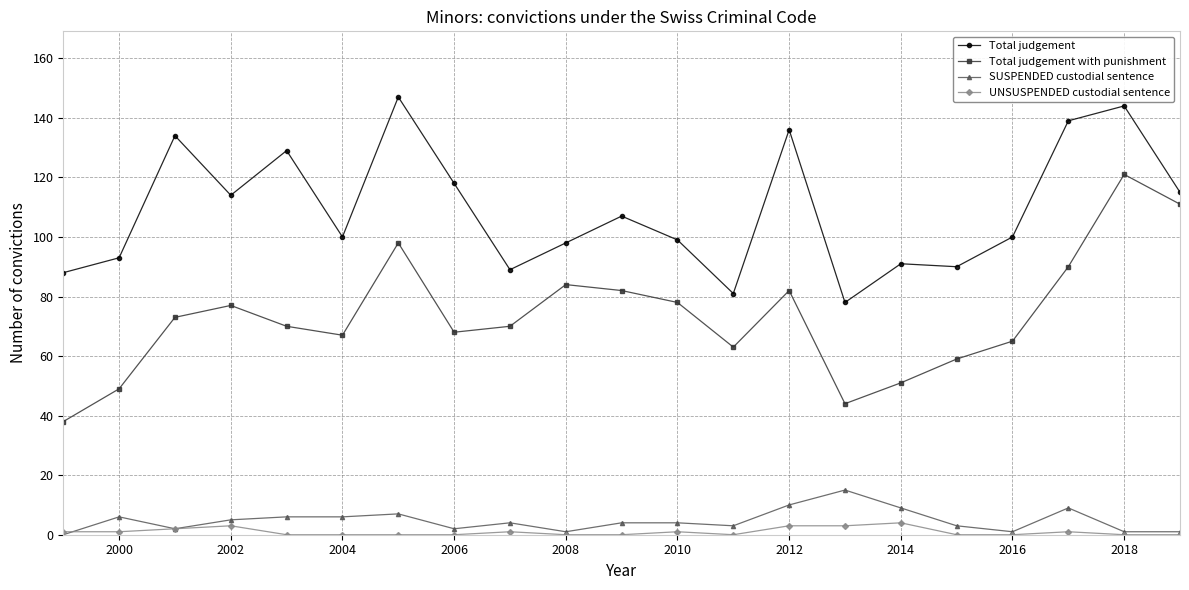

True or false: SUSPENDED custodial sentence and Total judgement cross at least once.

False